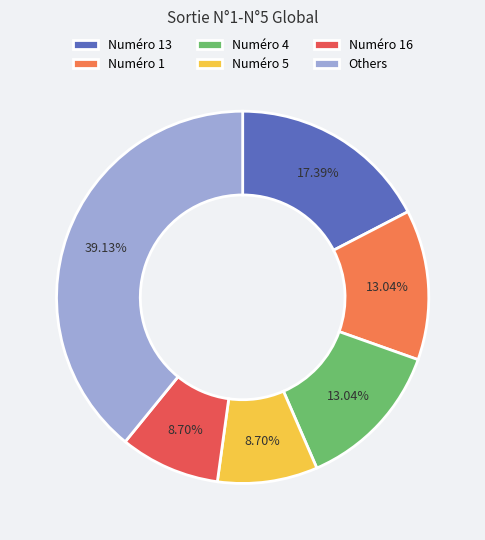

Approximately how many times larger is the value at Numéro 4 compared to Numéro 13?

0.7